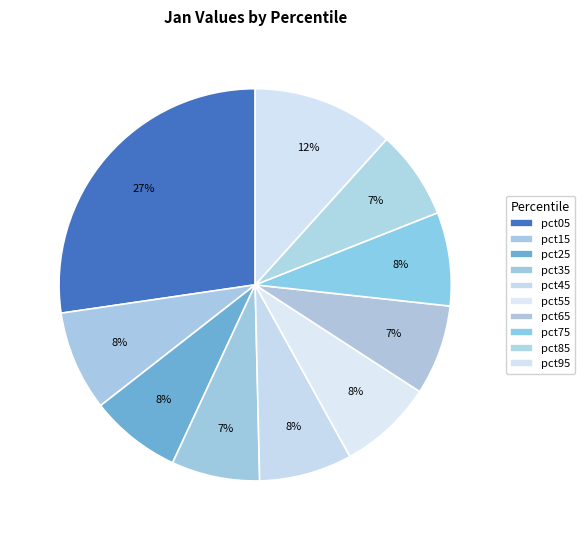

To the nearest percent, what is the difference between the largest and smallest slice percentages?

20%